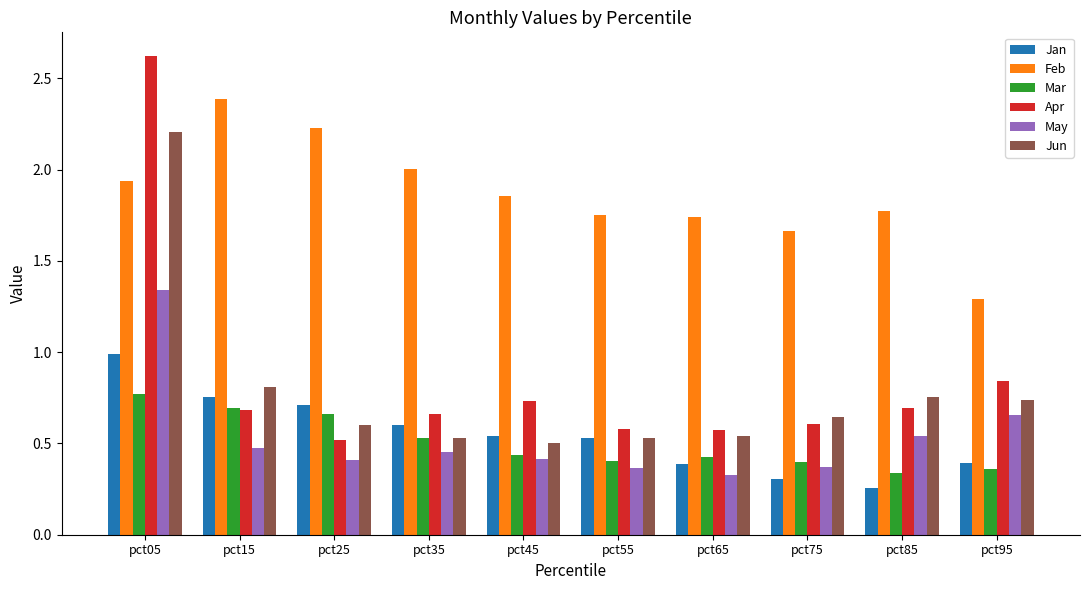

List the series in order of their peak value, highest first.

Apr, Feb, Jun, May, Jan, Mar